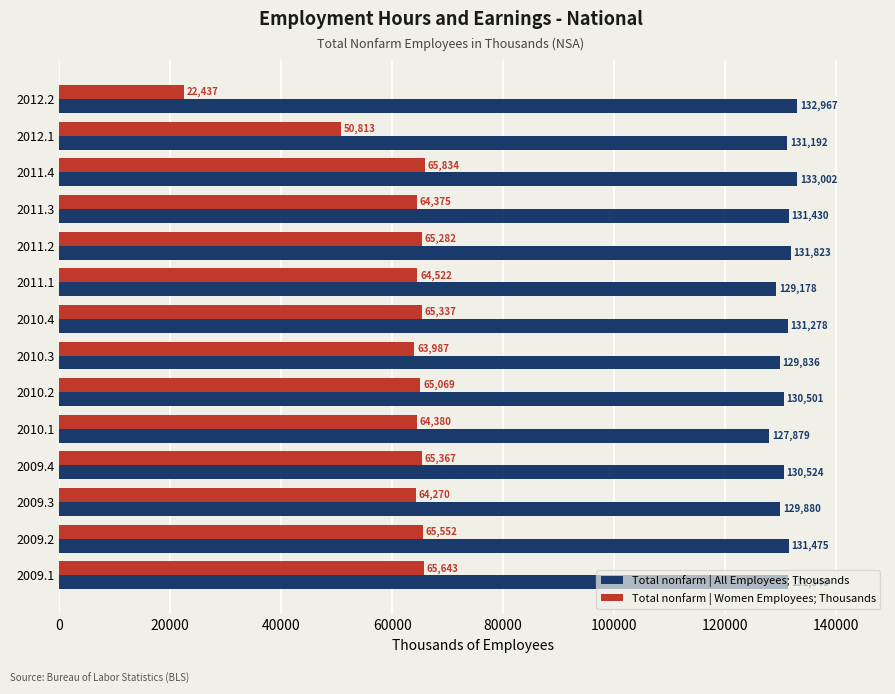

Where is Total nonfarm | Women Employees; Thousands nearest to the value 44135?

2012.1